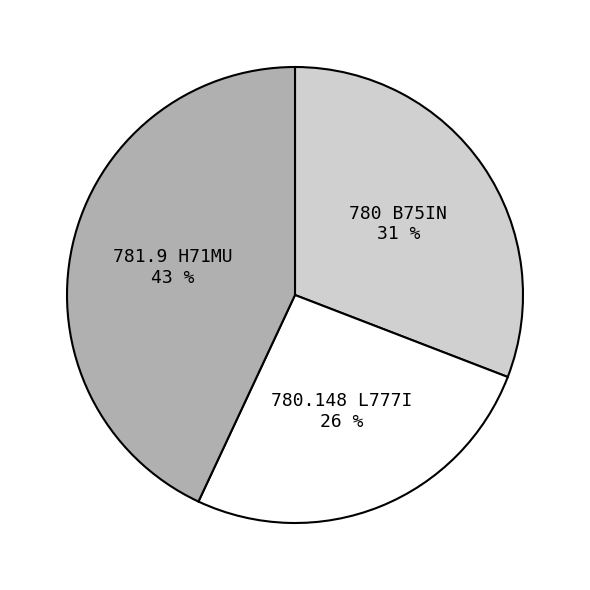

Does any single category account for the majority?

No